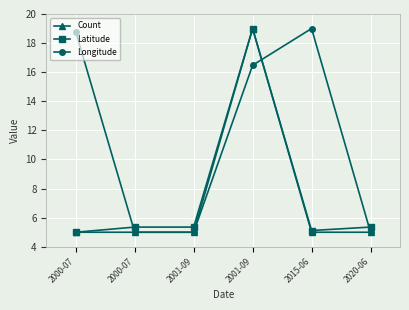

What is the label of the 6th point from the left?

2020-06